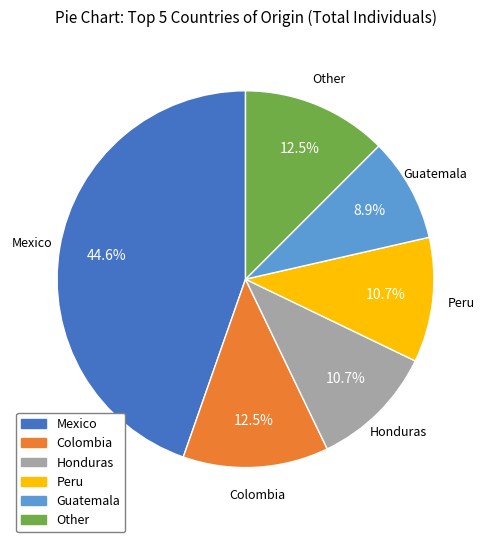

Which slice is the smallest?

Guatemala